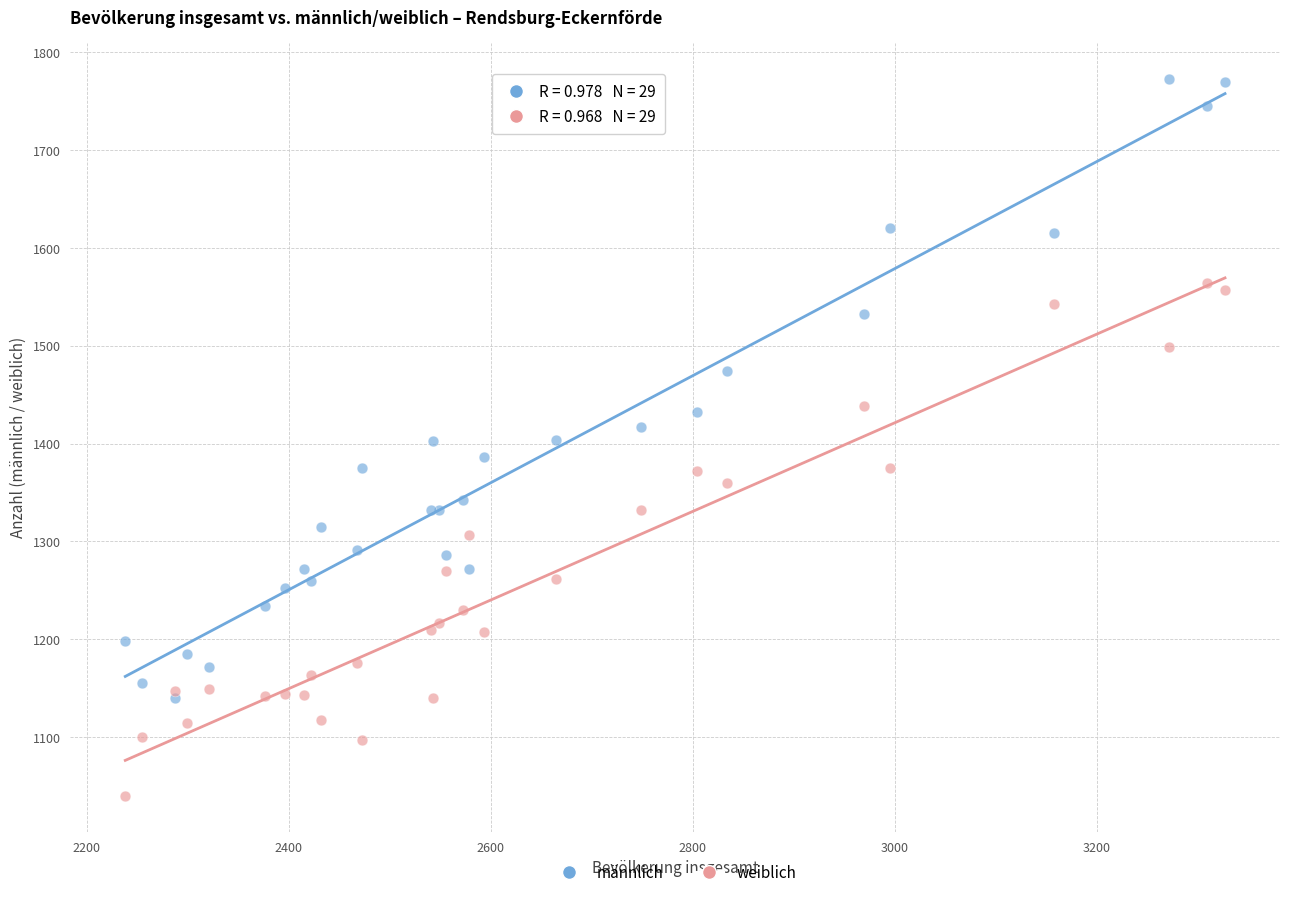

Which series reaches the minimum Y coordinate?

weiblich